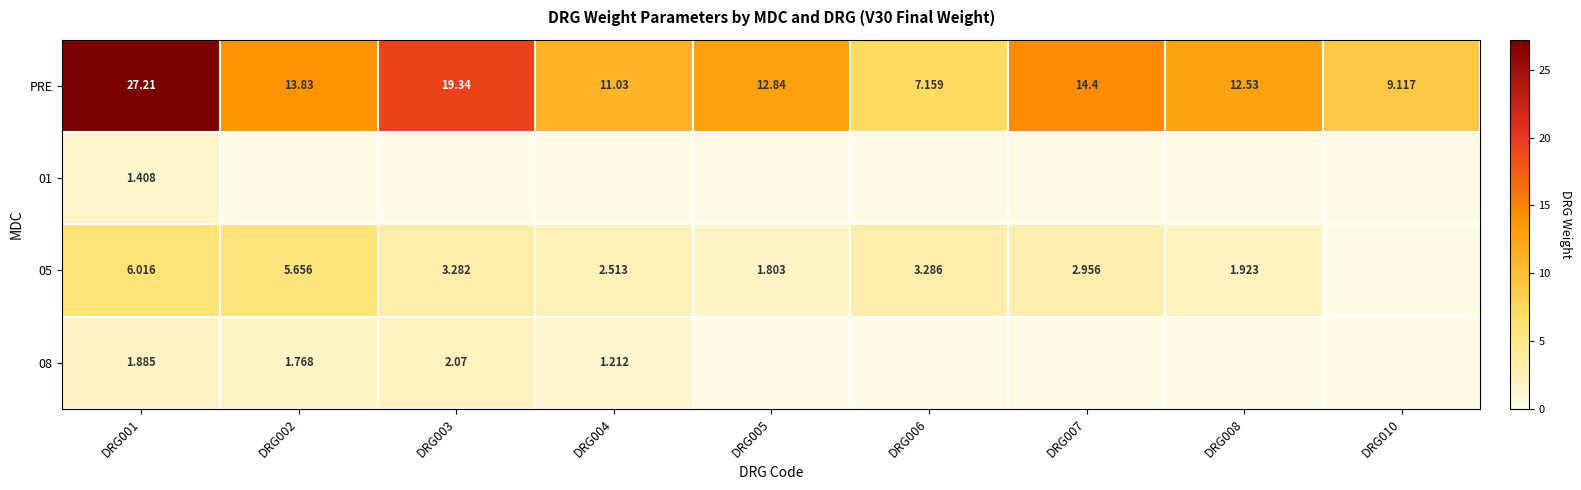

What is the difference between the highest and lowest values at DRG003?

19.3